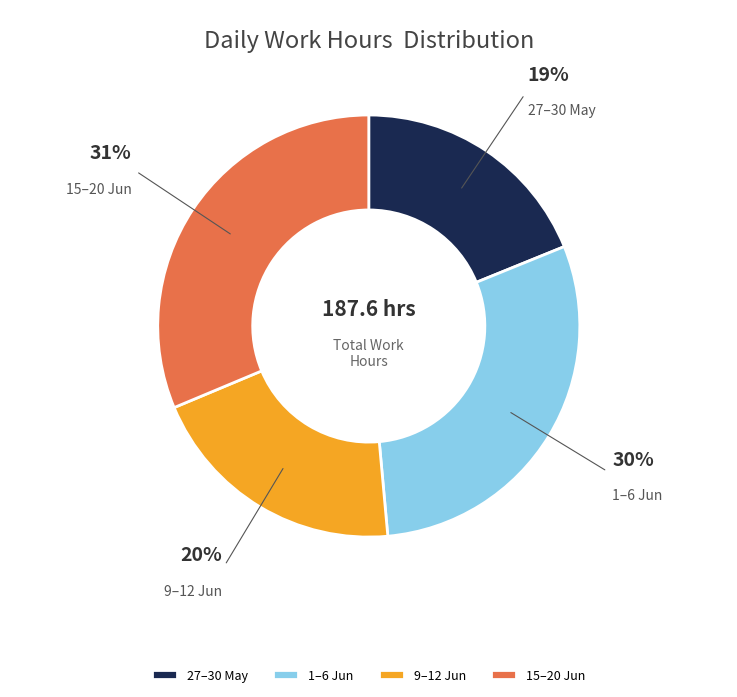

Approximately how many times larger is the value at 9–12 Jun compared to 15–20 Jun?

0.6